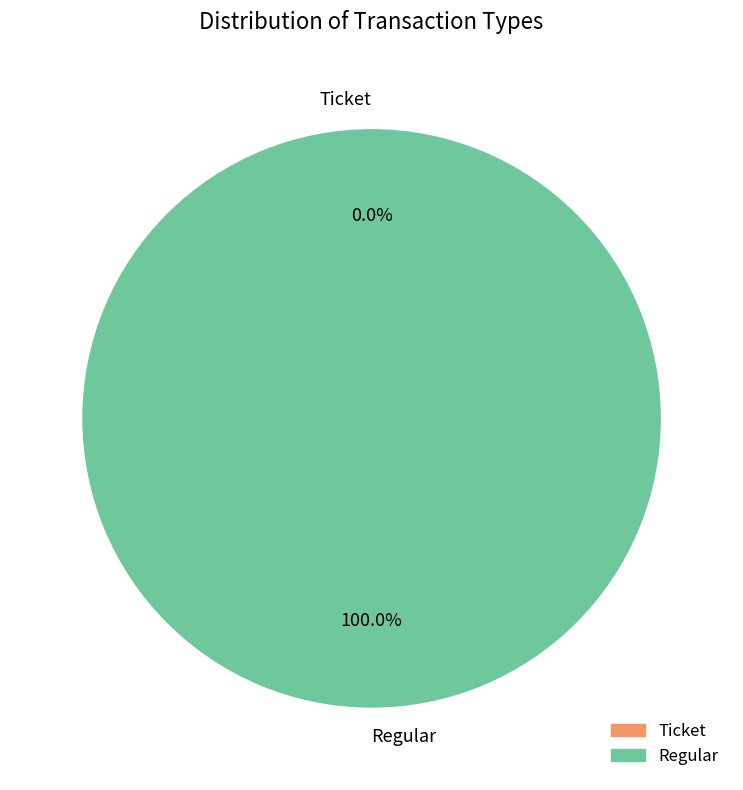

How many slices are in this pie chart?

2